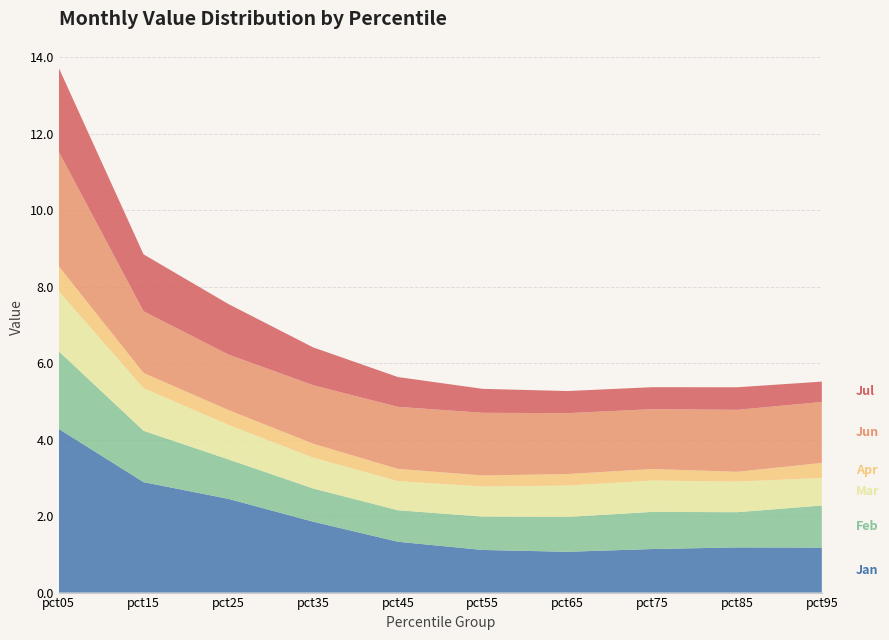

Reading left to right, list all the values displayed in this chart.

Jan: 4.3	2.9	2.4	1.9	1.3	1.1	1.1	1.1	1.2	1.2
Feb: 2.0	1.3	1.0	0.9	0.8	0.9	0.9	1.0	0.9	1.1
Mar: 1.6	1.1	0.9	0.8	0.8	0.8	0.8	0.8	0.8	0.7
Apr: 0.7	0.4	0.4	0.4	0.3	0.3	0.3	0.3	0.3	0.4
Jun: 3.0	1.6	1.5	1.5	1.6	1.6	1.6	1.6	1.6	1.6
Jul: 2.2	1.5	1.3	1.0	0.8	0.6	0.6	0.6	0.6	0.5